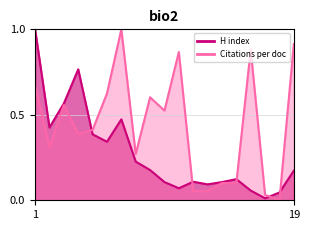

Reading left to right, what are all the values shown in this chart?

H index: 1.0	0.4	0.6	0.8	0.4	0.3	0.5	0.2	0.2	0.1	0.1	0.1	0.1	0.1	0.1	0.1	0.0	0.0	0.2
Citations per document: 0.7	0.3	0.6	0.4	0.4	0.6	1.0	0.3	0.6	0.5	0.9	0.1	0.1	0.1	0.1	0.9	0.0	0.0	0.9